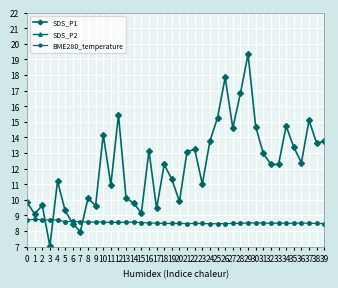

What is the minimum value for BME280_temperature?

8.5